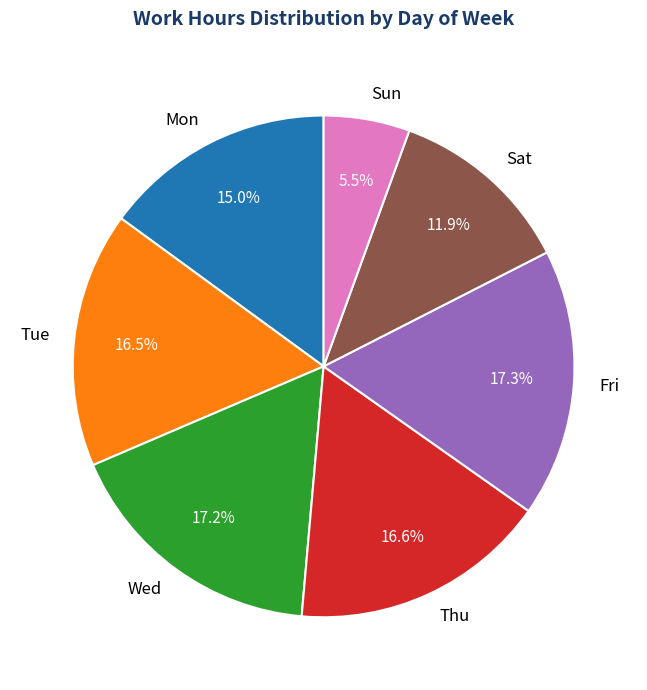

Is there any slice that represents more than half of the pie?

No